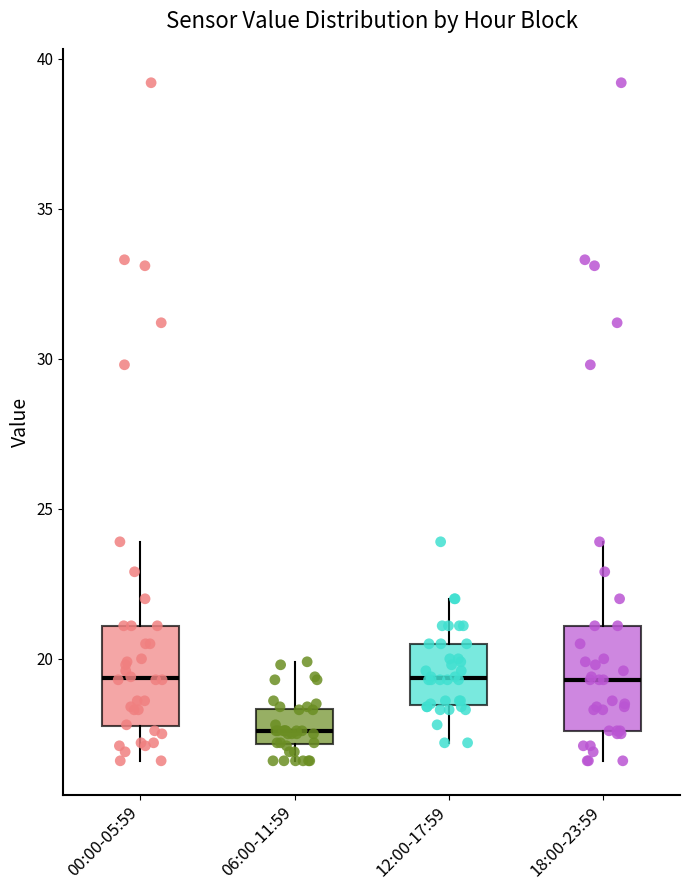

Reading left to right, read every box against the y-axis: the position of its median line, the range the box covers, and the ends of its whiskers. The values are not printed on the chart, so give them approximately, as read against the axis.

00:00-05:59: median 19.5, box 18.0 to 21.0, whiskers 16.5 to 24.0
06:00-11:59: median 17.5, box 17.0 to 18.5, whiskers 16.5 to 20.0
12:00-17:59: median 19.5, box 18.5 to 20.5, whiskers 17.0 to 22.0
18:00-23:59: median 19.5, box 17.5 to 21.0, whiskers 16.5 to 24.0